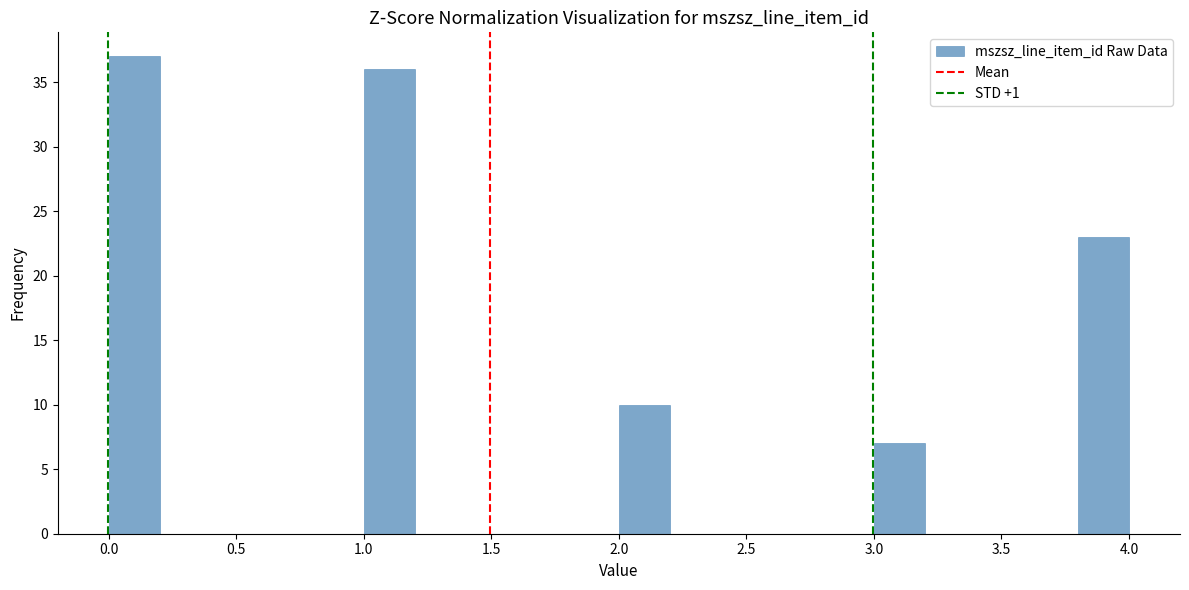

Reading left to right, list every bar in this chart as the range it spans on the x-axis followed by its height. The values are not printed on the chart, so give them approximately, as read against the axis.

0.0 to 0.2: 37
0.2 to 0.4: 0
0.4 to 0.6: 0
0.6 to 0.8: 0
0.8 to 1.0: 0
1.0 to 1.2: 36
1.2 to 1.4: 0
1.4 to 1.6: 0
1.6 to 1.8: 0
1.8 to 2.0: 0
2.0 to 2.2: 10
2.2 to 2.4: 0
2.4 to 2.6: 0
2.6 to 2.8: 0
2.8 to 3.0: 0
3.0 to 3.2: 7
3.2 to 3.4: 0
3.4 to 3.6: 0
3.6 to 3.8: 0
3.8 to 4.0: 23